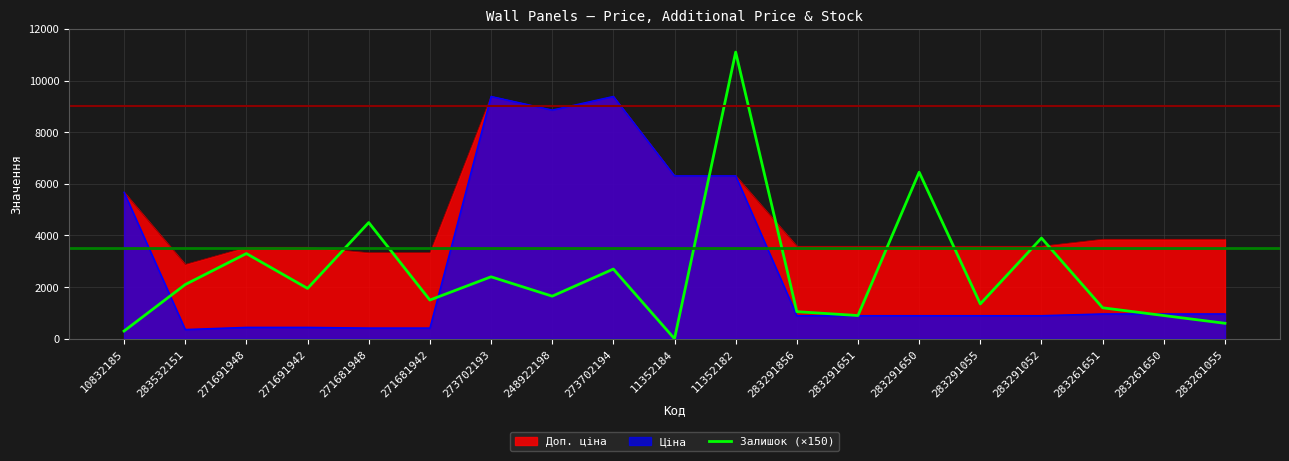

The chart shows a value of 8716 at 283291650. True or false?

False